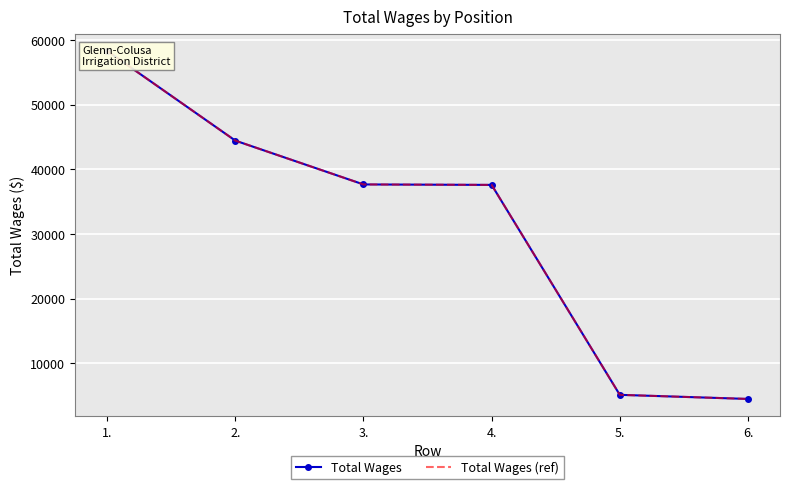

True or false: Total Wages (ref) and Total Wages intersect in this chart.

False